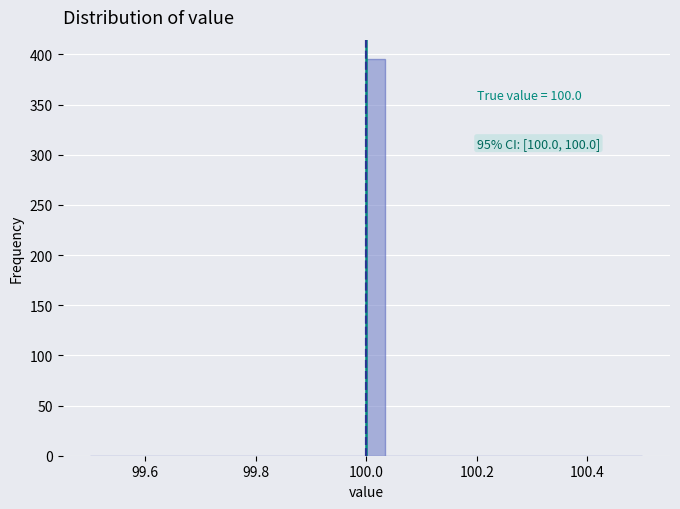

Read against the x-axis, roughly where is the centre of the tallest bar?

100.02